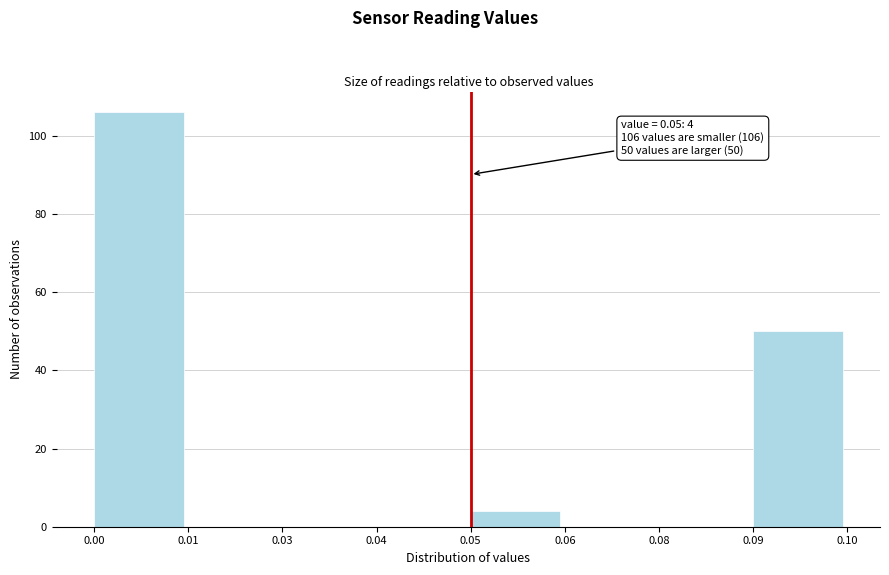

Reading left to right, transcribe all the data shown in this chart.

0.00=106	0.01=0	0.03=0	0.04=0	0.05=4	0.06=0	0.08=0	0.09=50